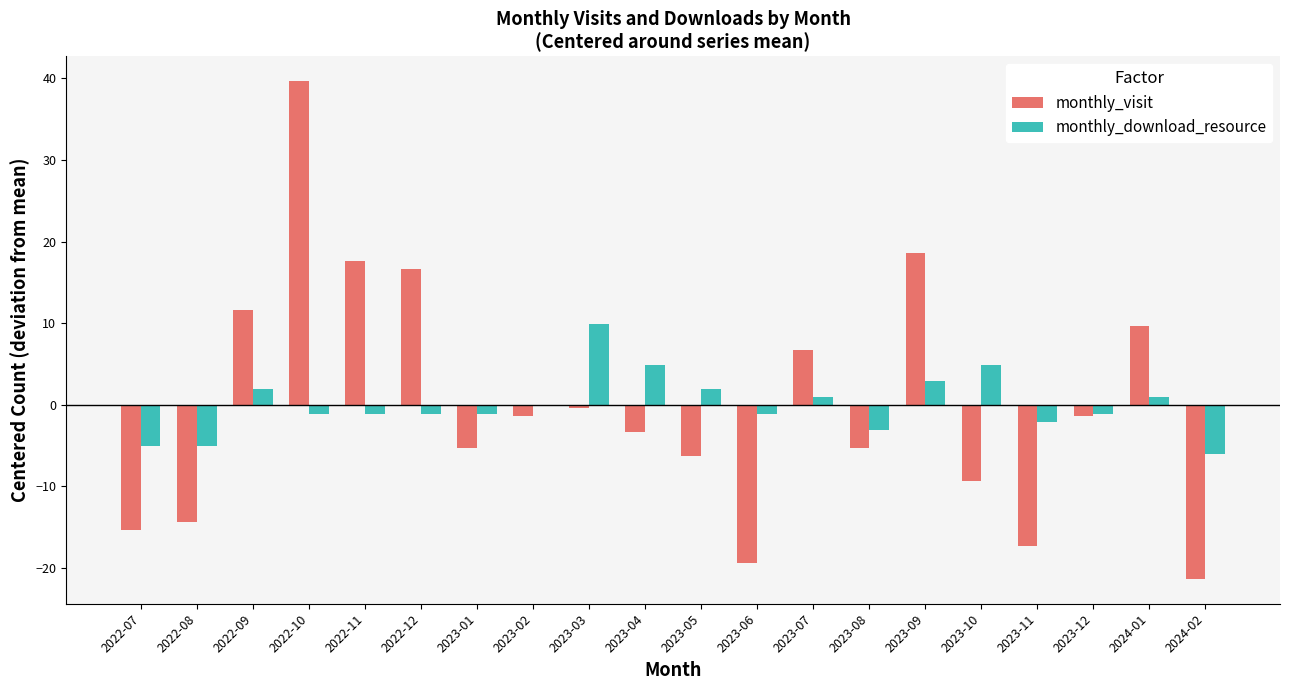

Between 2023-04 and 2023-07, which series saw the biggest shift?

monthly_visit